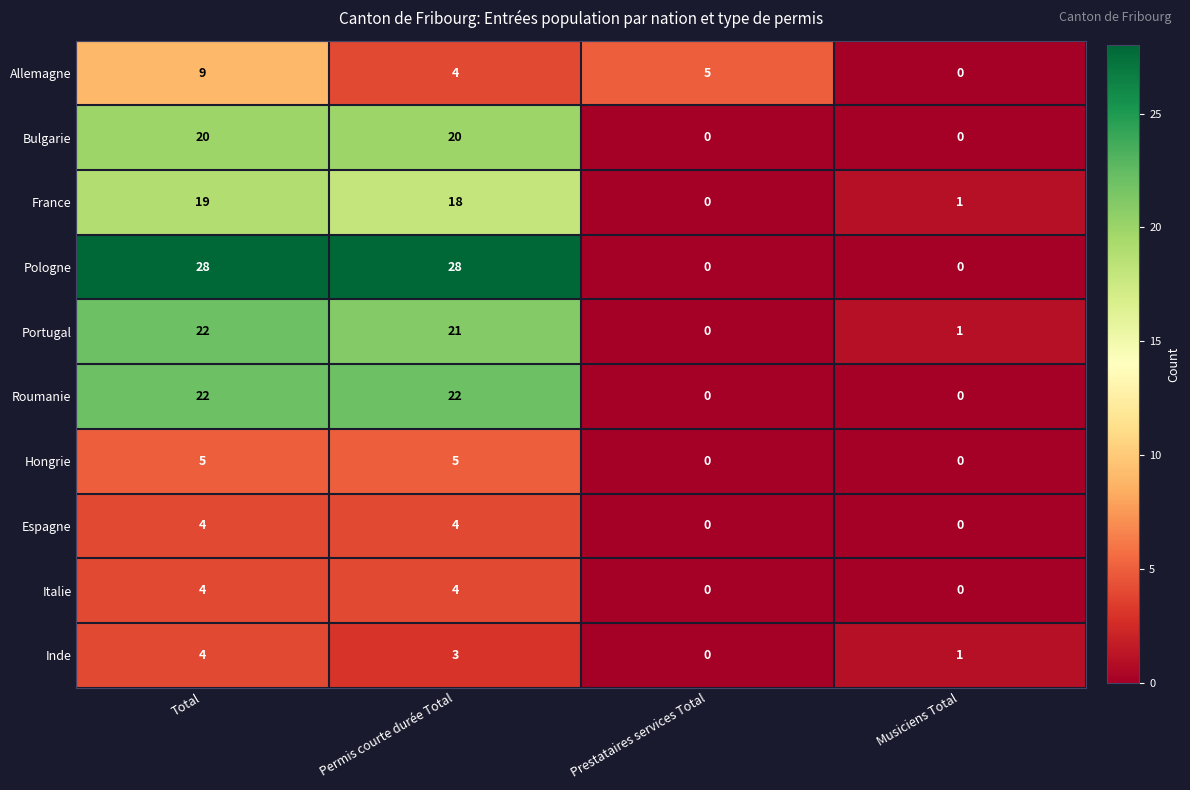

Which series changed the most between Total and Prestataires services Total?

Pologne